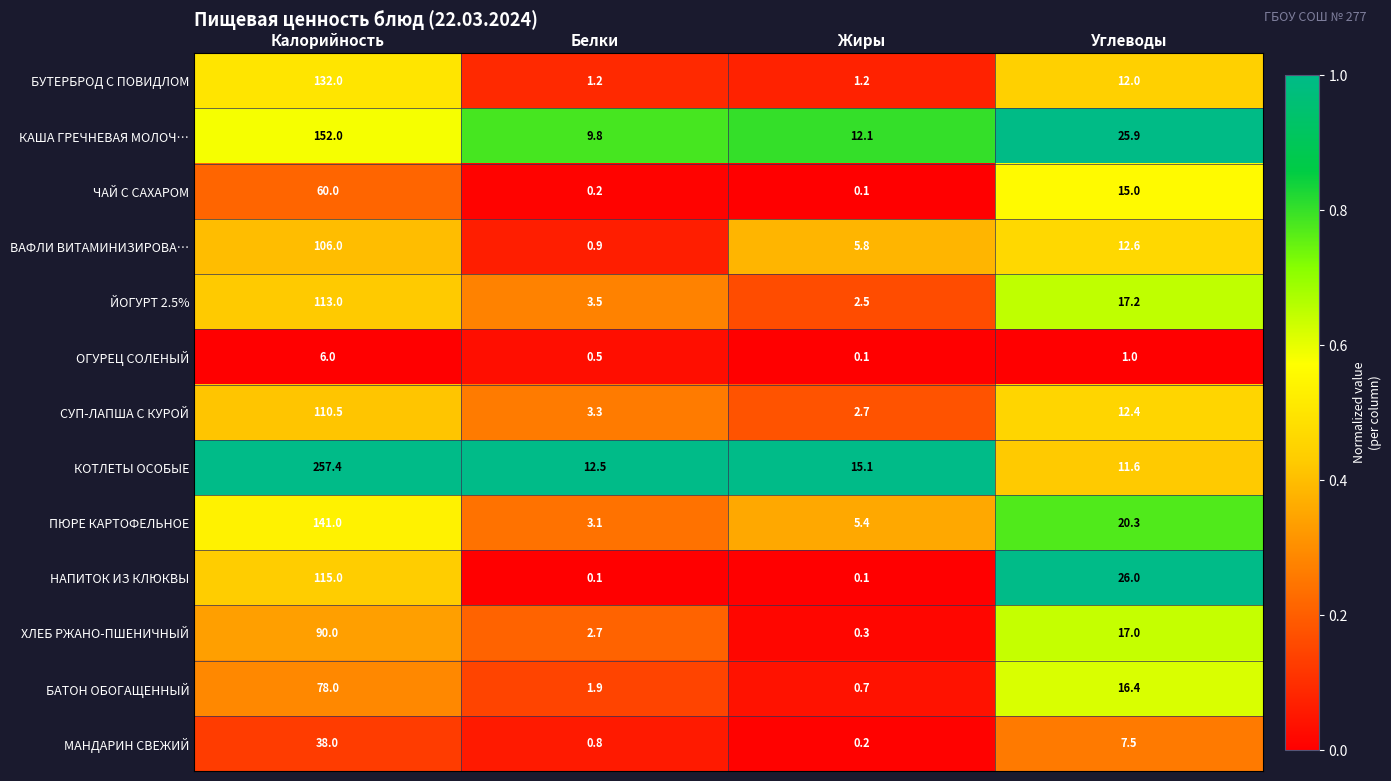

Where does the КОТЛЕТЫ ОСОБЫЕ series first go above 15?

Калорийность